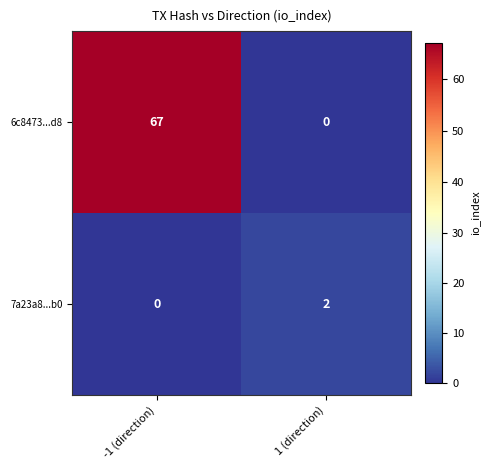

At -1 (direction), list the series in order from largest to smallest.

6c8473...d8, 7a23a8...b0